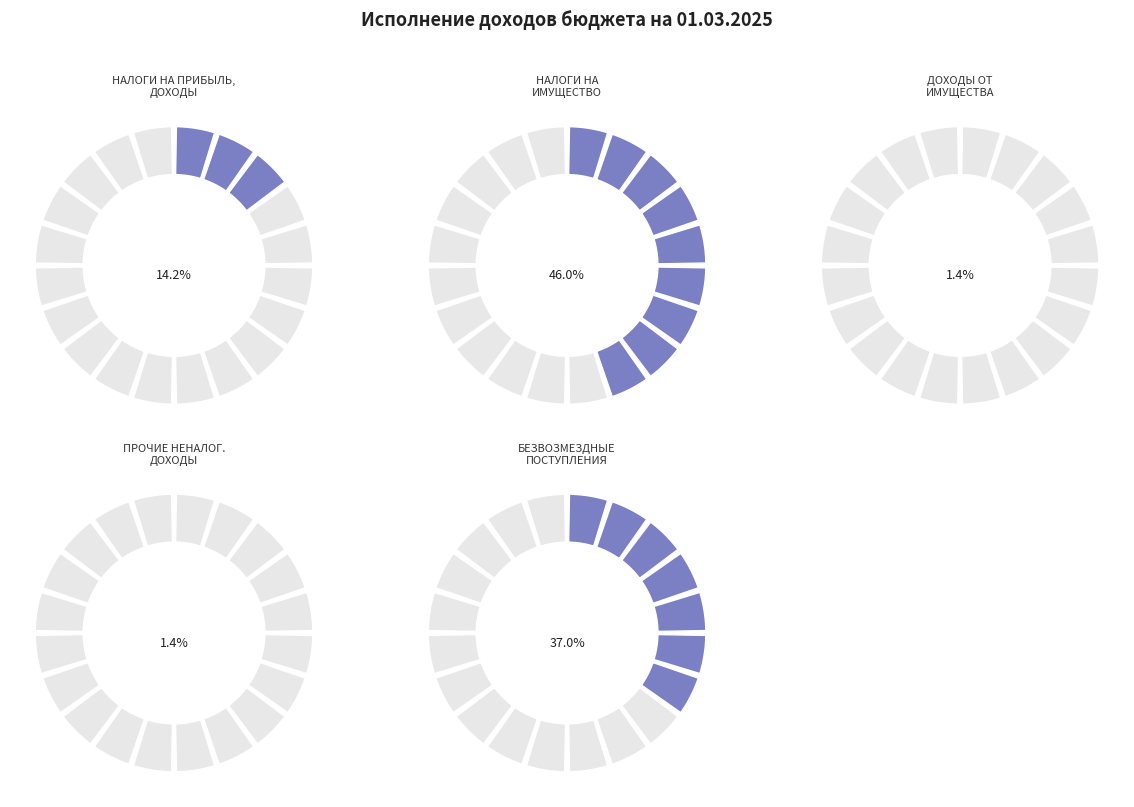

How many segments does this pie chart have?

5